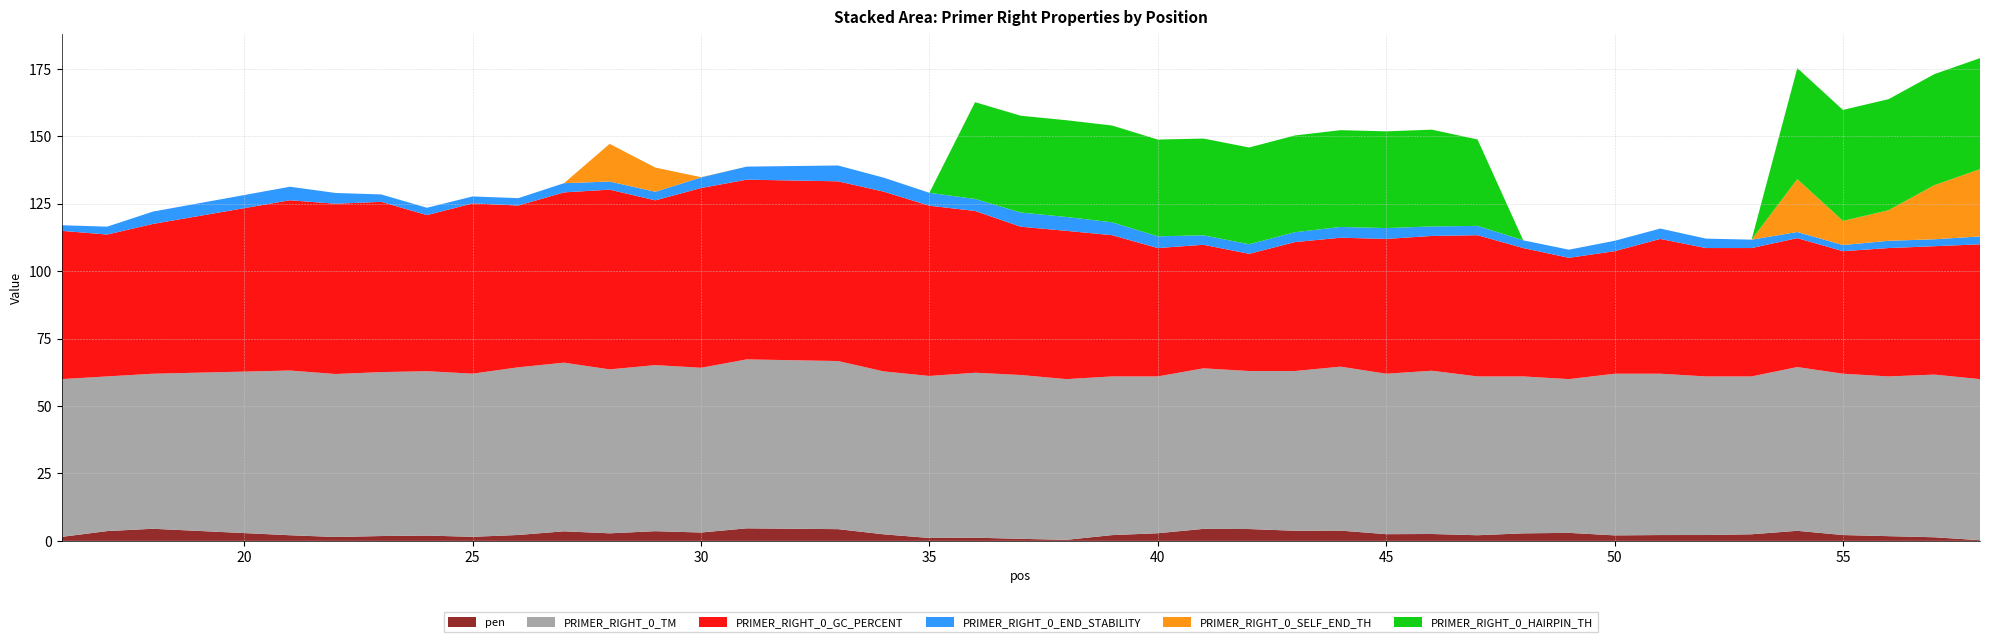

Reading left to right, list all the values displayed in this chart.

pen: 1.5	3.6	4.5	2.1	1.4	1.8	2.0	1.5	2.2	3.6	2.8	3.6	3.1	4.7	4.4	2.4	1.1	1.2	0.8	0.4	2.1	2.8	4.5	4.4	3.8	3.8	2.5	2.6	2.1	2.8	3.0	2.0	2.2	2.2	2.4	3.7	2.2	1.8	1.3	0.3
PRIMER_RIGHT_0_TM: 58.5	57.4	57.5	61.1	60.4	60.8	61.0	60.5	62.2	62.6	60.8	61.6	61.1	62.7	62.4	60.4	60.1	61.2	60.8	59.6	58.9	58.2	59.5	58.6	59.2	60.8	59.5	60.6	58.9	58.2	57.0	60.0	59.8	58.8	58.6	60.7	59.8	59.2	60.3	59.7
PRIMER_RIGHT_0_GC_PERCENT: 55.0	52.6	55.6	63.2	63.2	63.2	57.9	63.2	60.0	63.2	66.7	61.1	66.7	66.7	66.7	66.7	63.2	60.0	55.0	55.0	52.4	47.6	45.8	43.5	47.8	47.8	50.0	50.0	52.4	47.6	45.0	45.5	50.0	47.6	47.6	47.8	45.5	47.6	47.6	50.0
PRIMER_RIGHT_0_END_STABILITY: 2.1	2.9	4.6	5.0	4.0	2.7	2.7	2.6	2.7	3.4	3.0	3.2	4.0	4.8	5.9	5.2	4.8	4.5	5.3	5.1	4.8	4.3	3.5	3.5	3.7	4.0	4.0	3.5	3.5	2.9	3.0	3.9	3.9	3.5	3.1	2.3	2.3	2.7	2.6	2.9
PRIMER_RIGHT_0_SELF_END_TH: 0.0	0.0	0.0	0.0	0.0	0.0	0.0	0.0	0.0	0.0	14.0	9.0	0.1	0.0	0.0	0.0	0.0	0.0	0.0	0.0	0.0	0.0	0.0	0.0	0.0	0.0	0.0	0.0	0.0	0.0	0.0	0.0	0.0	0.0	0.0	19.6	8.9	11.4	20.1	25.0
PRIMER_RIGHT_0_HAIRPIN_TH: 0.0	0.0	0.0	0.0	0.0	0.0	0.0	0.0	0.0	0.0	0.0	0.0	0.0	0.0	0.0	0.0	0.0	35.9	35.9	35.9	35.9	35.9	35.9	35.9	35.9	35.9	35.9	35.9	32.0	0.0	0.0	0.0	0.0	0.0	0.0	41.2	41.2	41.2	41.2	41.2